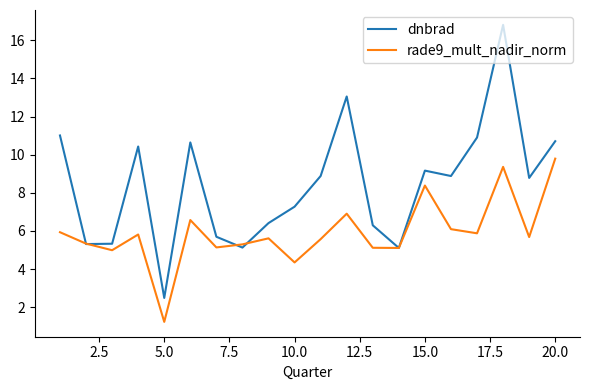

What is the minimum value shown in the chart?

1.2